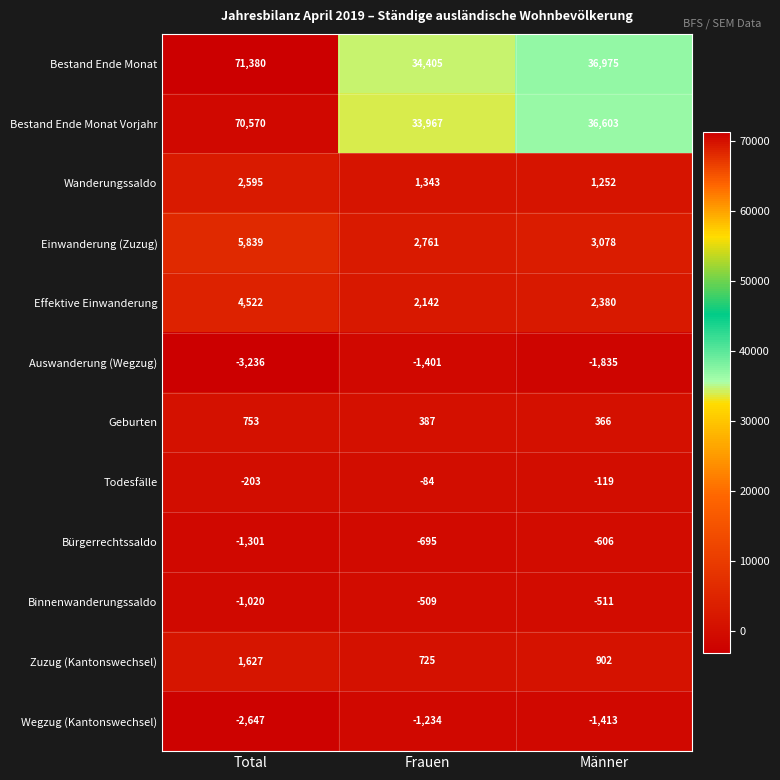

The Auswanderung (Wegzug) series shows -1194 at Männer. True or false?

False